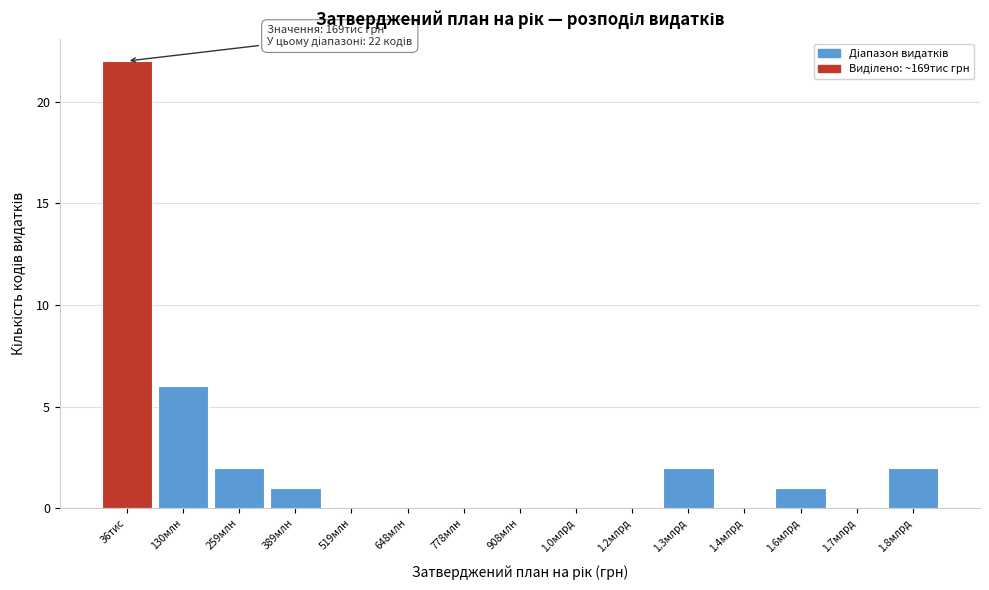

Reading left to right, list all the values displayed in this chart.

36тис=22	130млн=6	259млн=2	389млн=1	519млн=0	648млн=0	778млн=0	908млн=0	1.0млрд=0	1.2млрд=0	1.3млрд=2	1.4млрд=0	1.6млрд=1	1.7млрд=0	1.8млрд=2